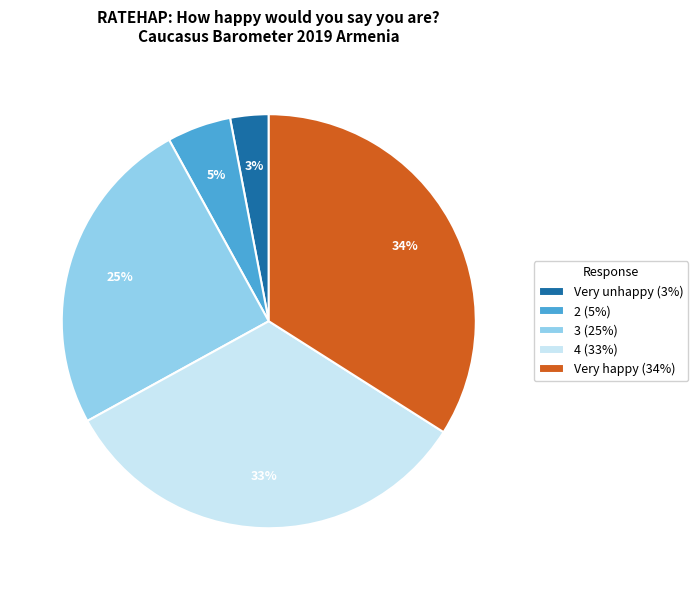

Rank the categories by value from highest to lowest.

Very happy (34%), 4 (33%), 3 (25%), 2 (5%), Very unhappy (3%)